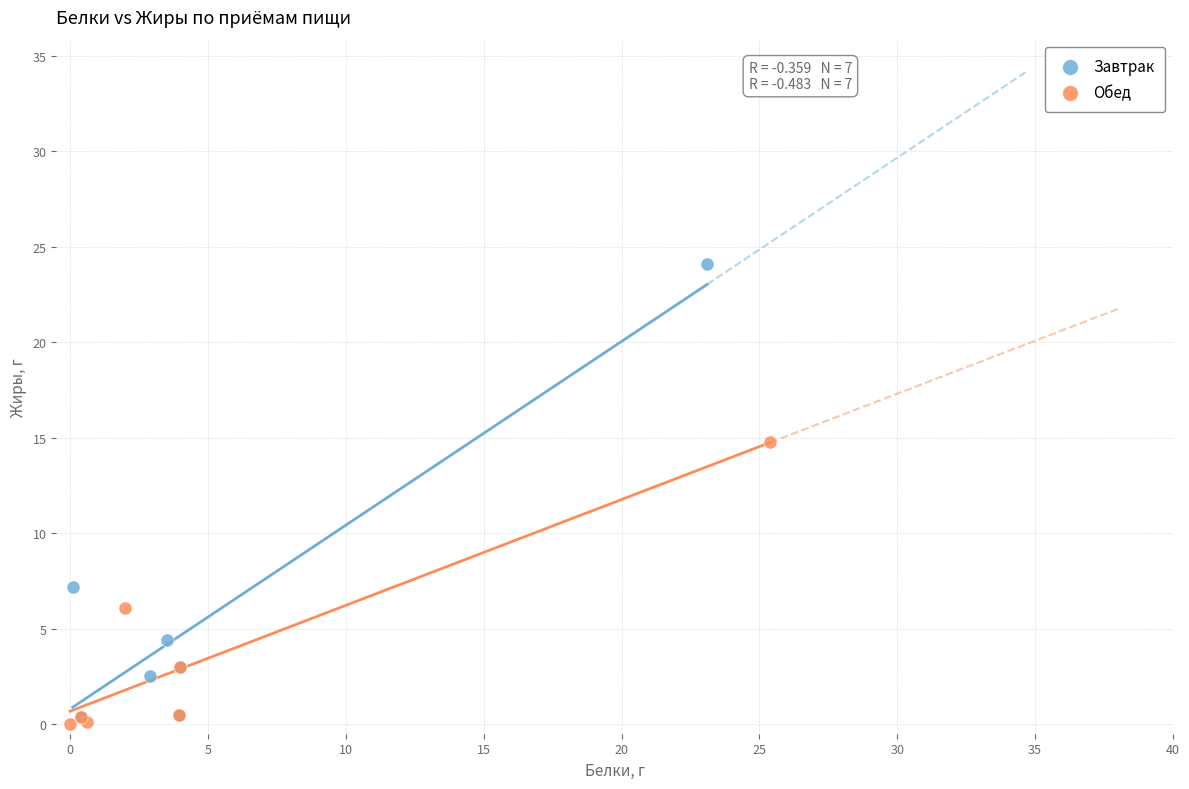

Which series has the largest Y range (max minus min)?

Завтрак